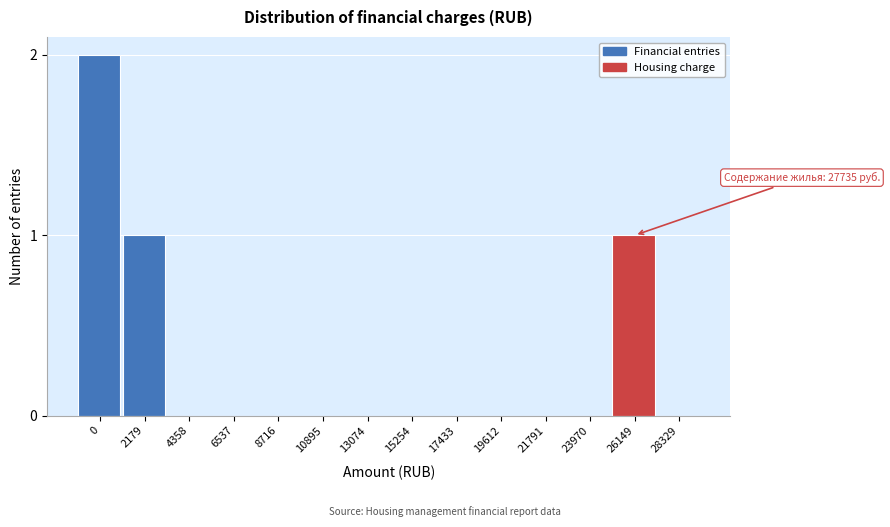

Reading right to left, extract all data points from this chart.

28329=0	26149=1	23970=0	21791=0	19612=0	17433=0	15254=0	13074=0	10895=0	8716=0	6537=0	4358=0	2179=1	0=2